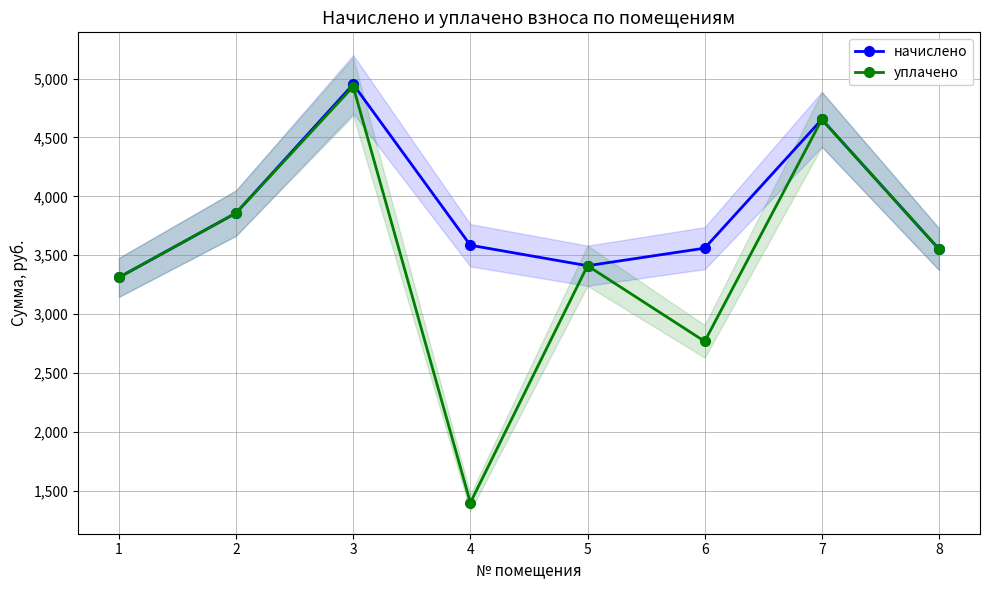

Reading left to right, extract all data points from this chart.

начислено: 1=3312.0	2=3858.5	3=4951.4	4=3585.2	5=3411.4	6=3560.4	7=4653.4	8=3552.1
уплачено: 1=3312.0	2=3858.5	3=4932.2	4=1400.0	5=3411.4	6=2769.2	7=4653.4	8=3552.1